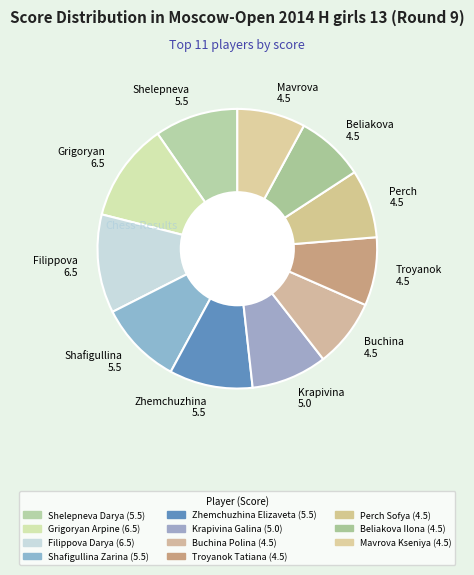

Is the sum of Filippova 6.5 and Zhemchuzhina 5.5 greater than half?

No